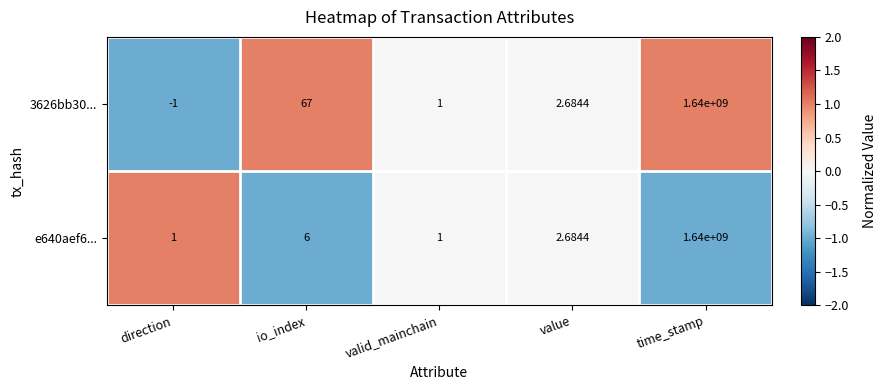

Where does the e640aef6... series first go above 2?

io_index